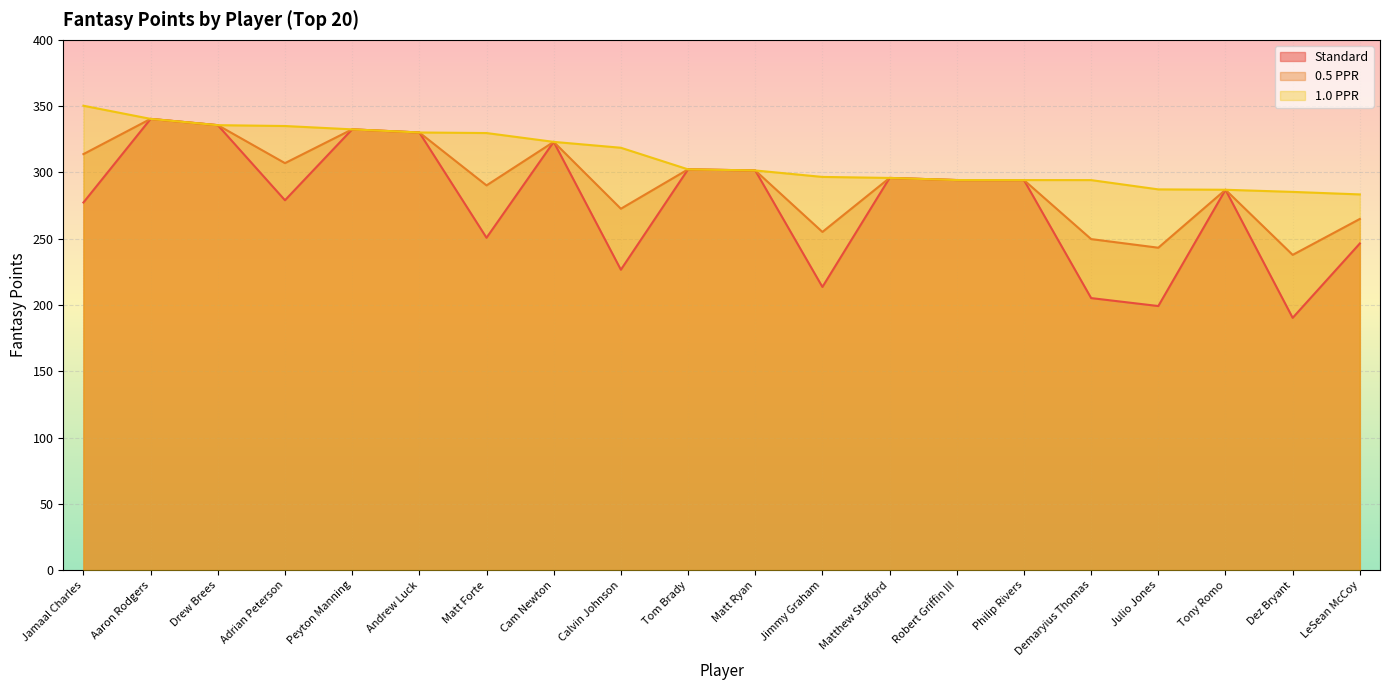

List the series in order of their overall mean, lowest first.

Standard, 0.5 PPR, 1.0 PPR